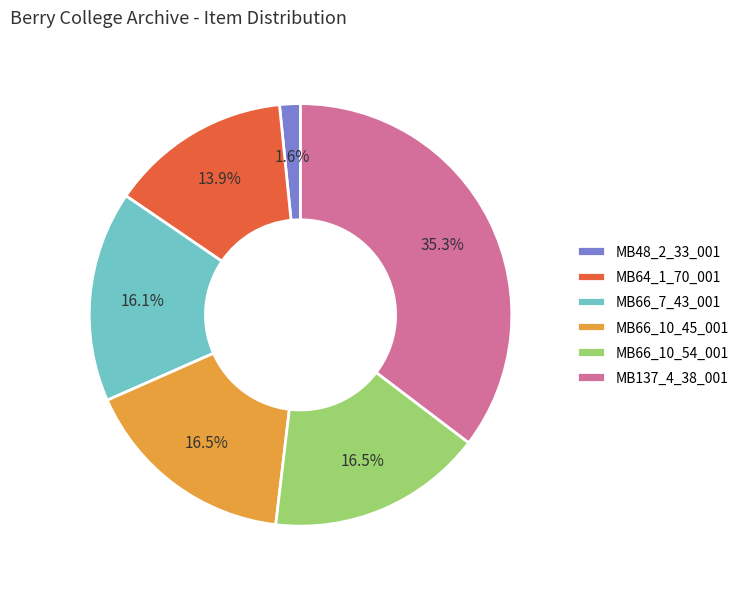

What is the total percentage of MB66_10_45_001 and MB48_2_33_001?

18.1%